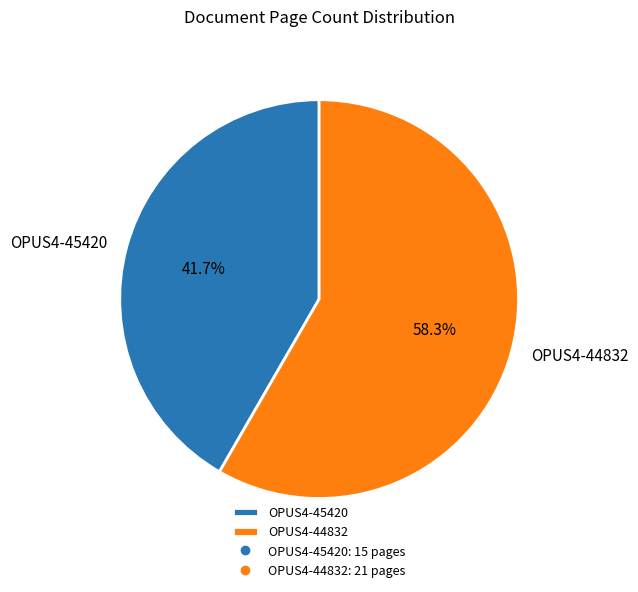

Count the number of slices in the pie.

2